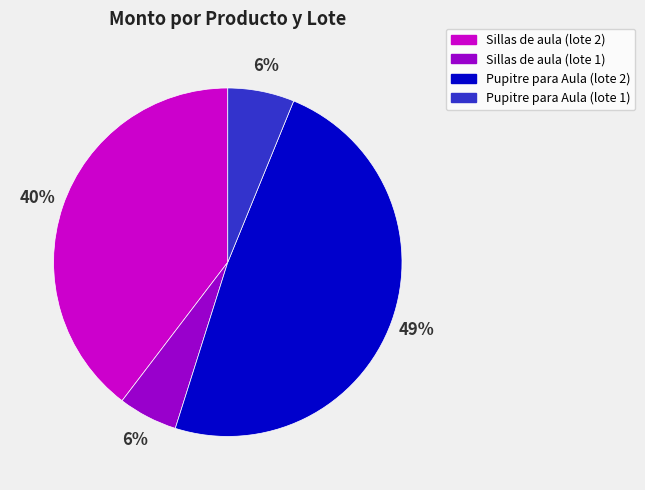

Does Sillas de aula (lote 1) represent more than half of the total?

No